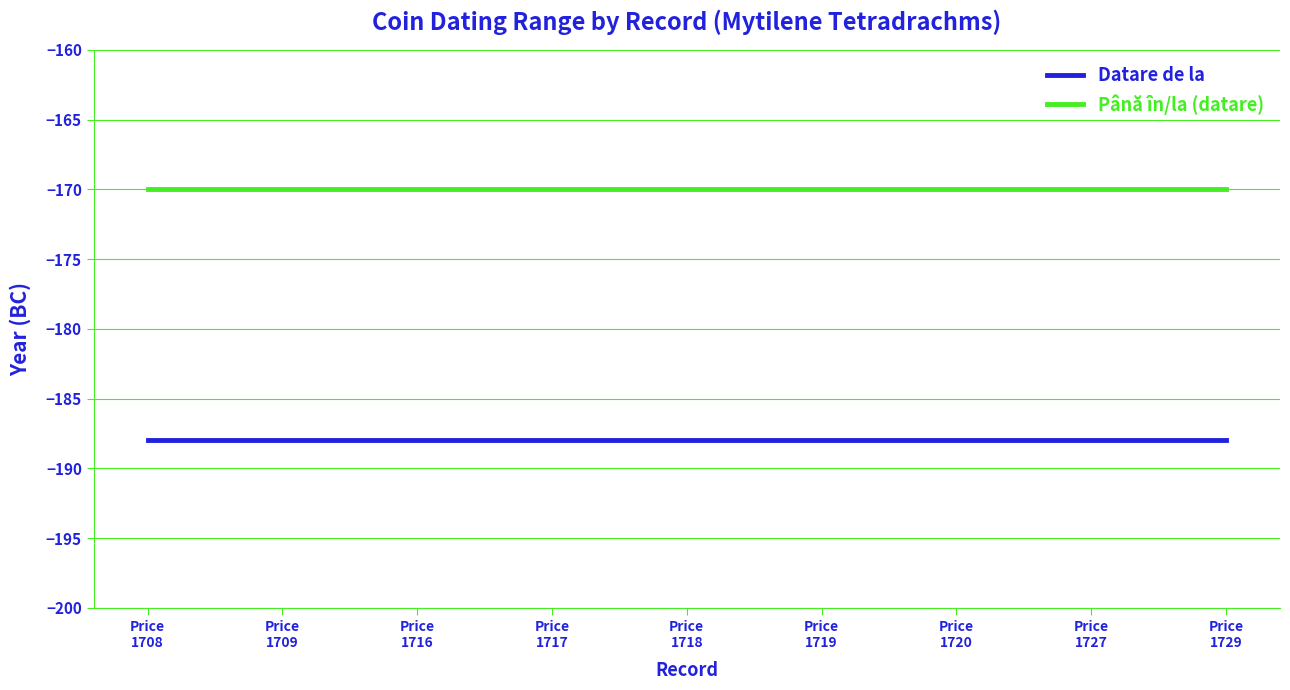

Rank the series by their maximum value, from lowest to highest.

Datare de la, Până în/la (datare)